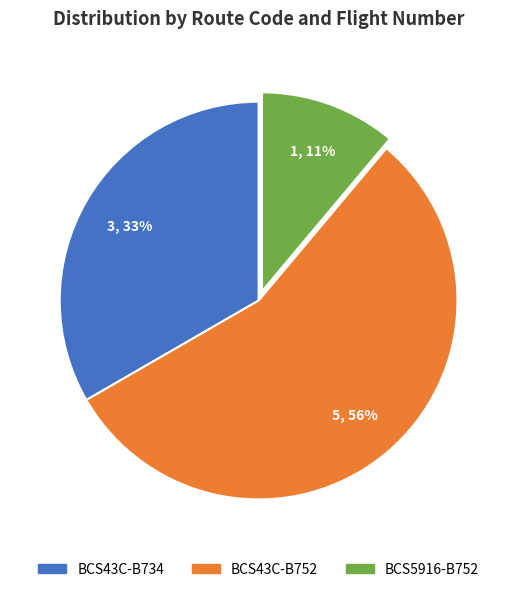

Is there any slice that represents more than half of the pie?

Yes